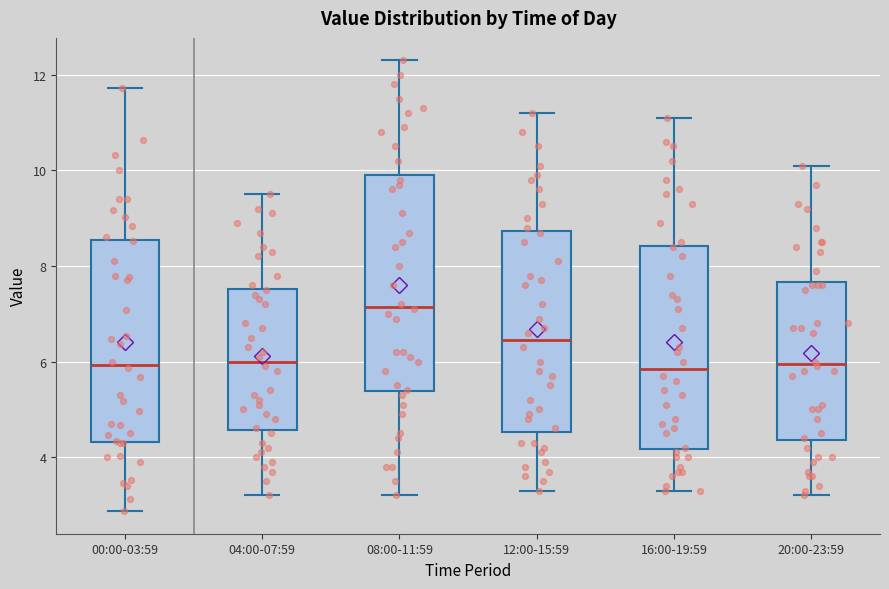

Comparing the boxes themselves (not the whiskers), which one is the tallest?

08:00-11:59